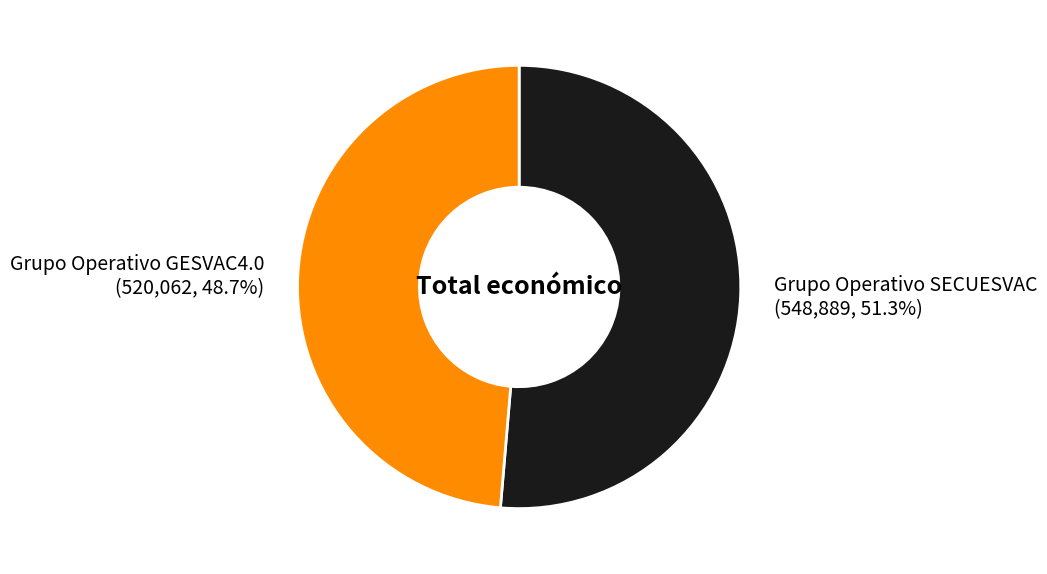

Which category accounts for the majority?

Grupo Operativo SECUESVAC